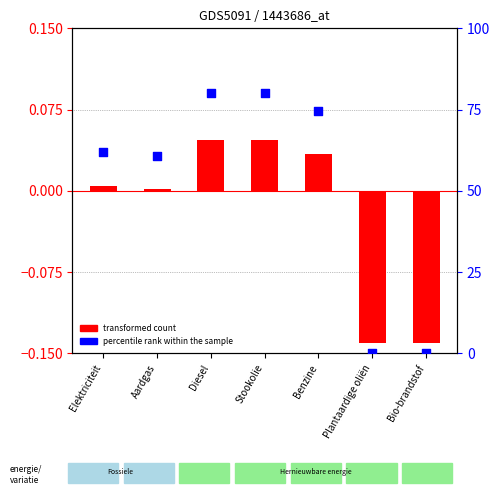

What are all the series names shown in the legend?

transformed count, percentile rank within the sample